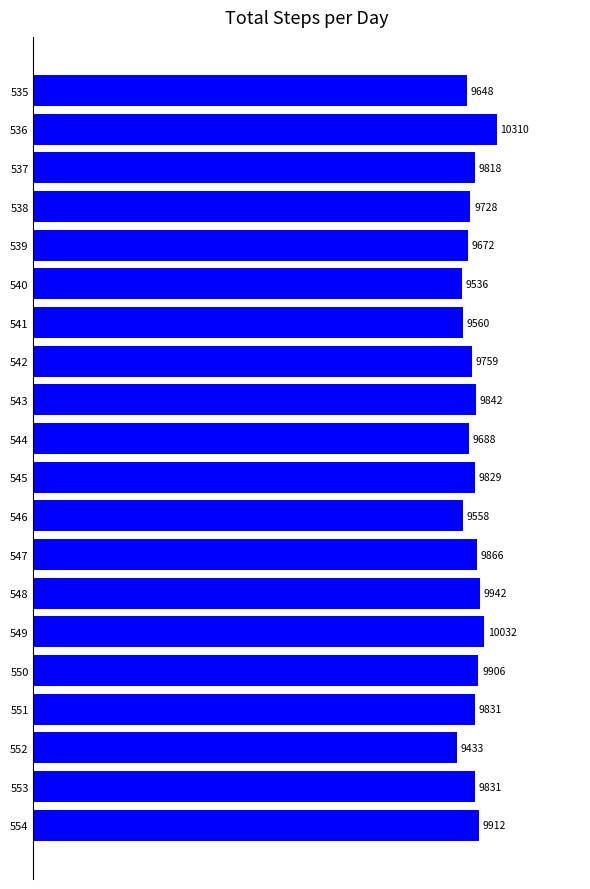

Reading bottom to top, transcribe all the data shown in this chart.

554=9912	553=9831	552=9433	551=9831	550=9906	549=10032	548=9942	547=9866	546=9558	545=9829	544=9688	543=9842	542=9759	541=9560	540=9536	539=9672	538=9728	537=9818	536=10310	535=9648